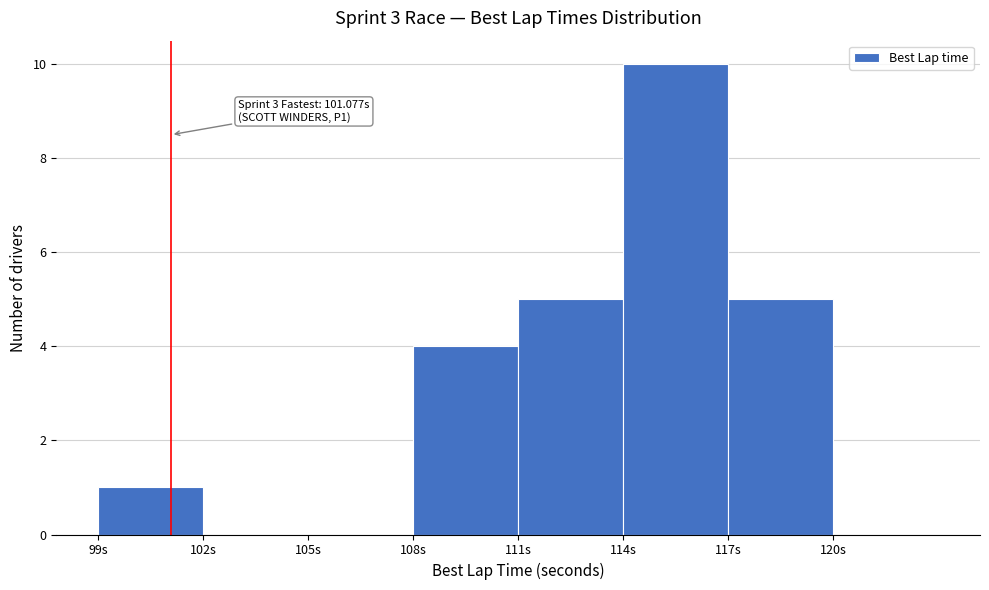

Which range on the x-axis has the tallest bar?

114 to 117